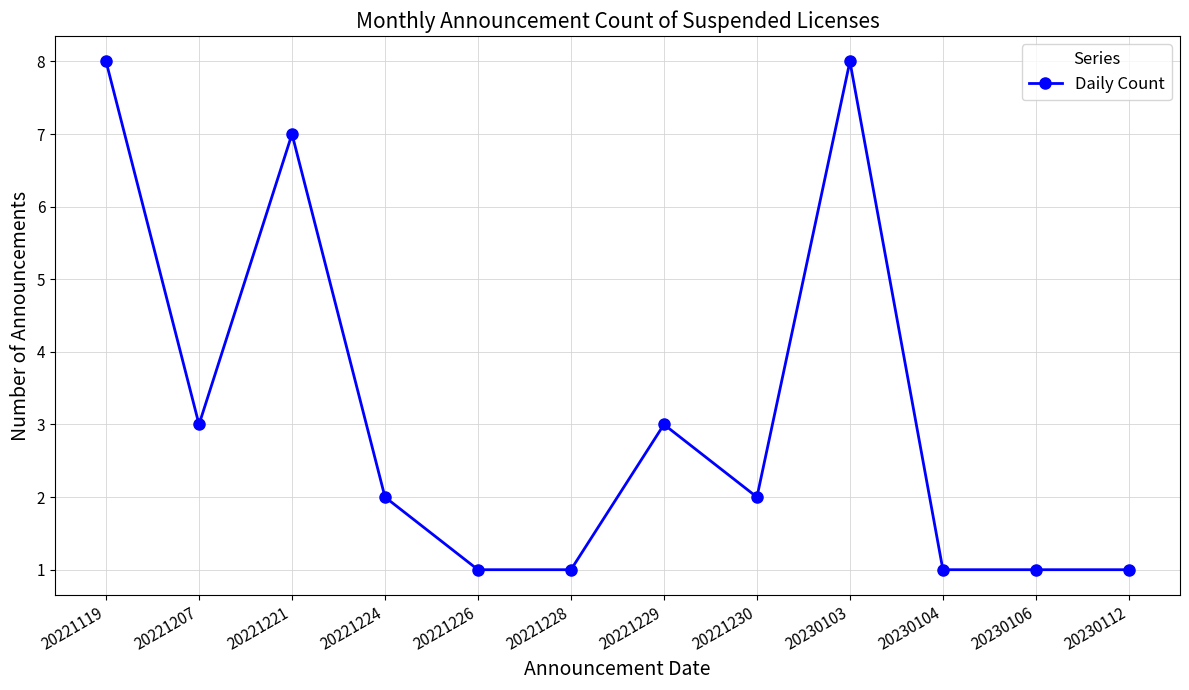

What is the value of the 10th point from the left?

1